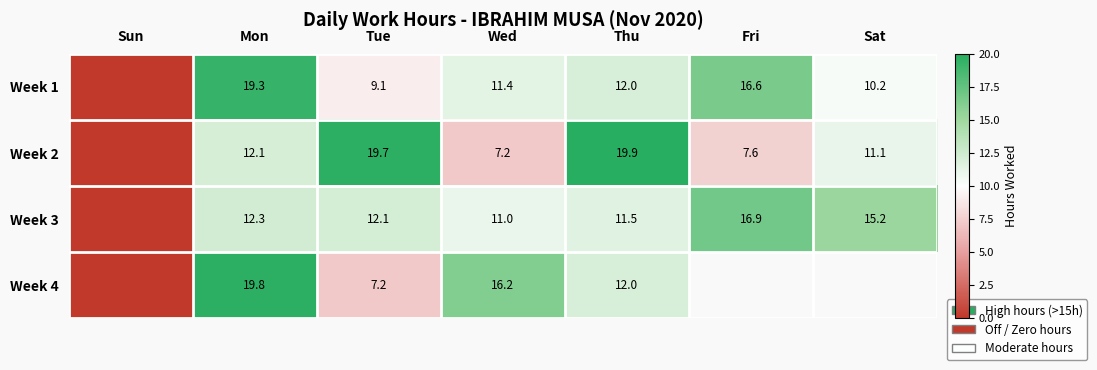

What is the difference between the Week 1 values at Thu and Fri?

4.6